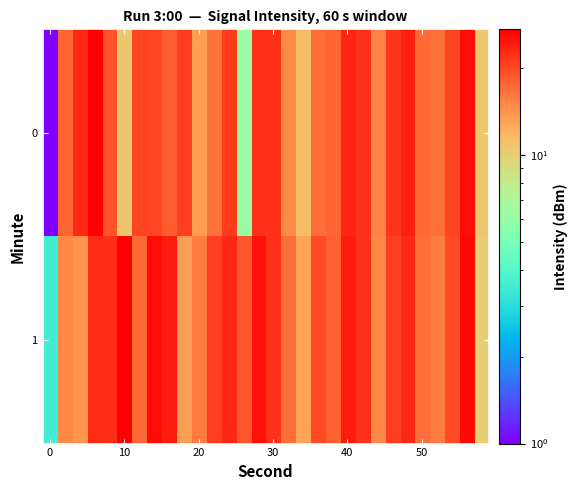

List the series in order of their peak value, lowest first.

1, 0